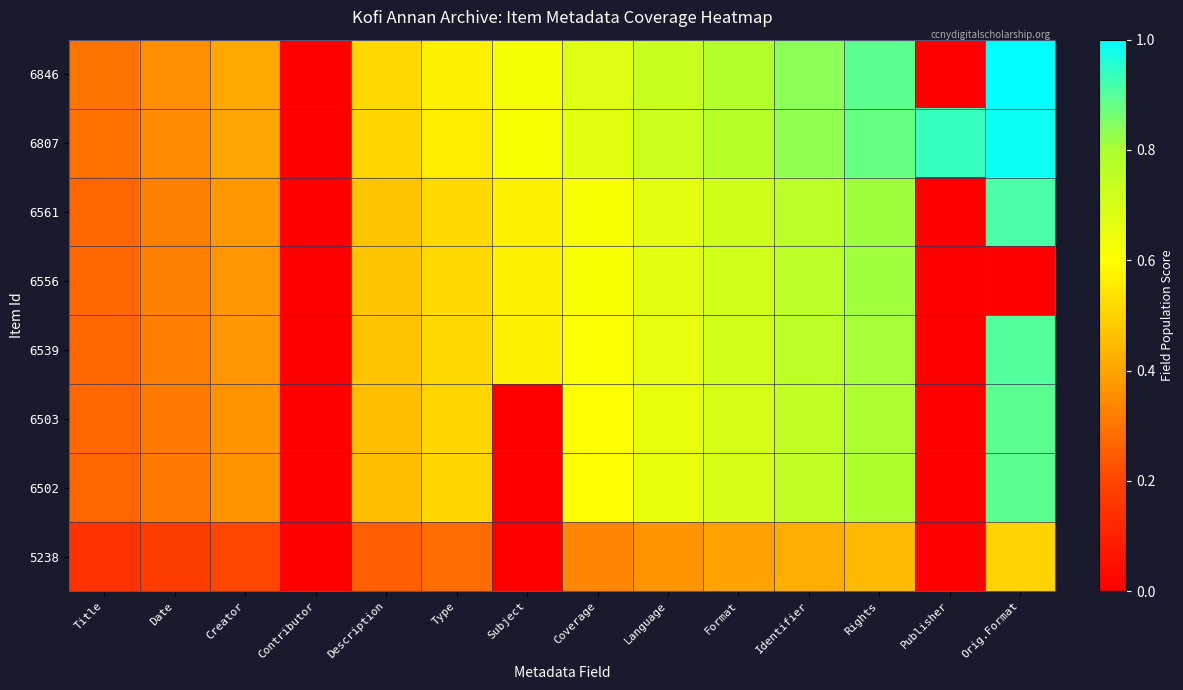

Which series has the largest total across all categories?

6807